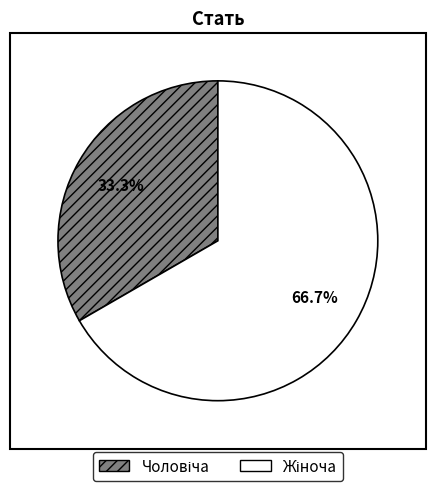

Does any single category account for the majority?

Yes